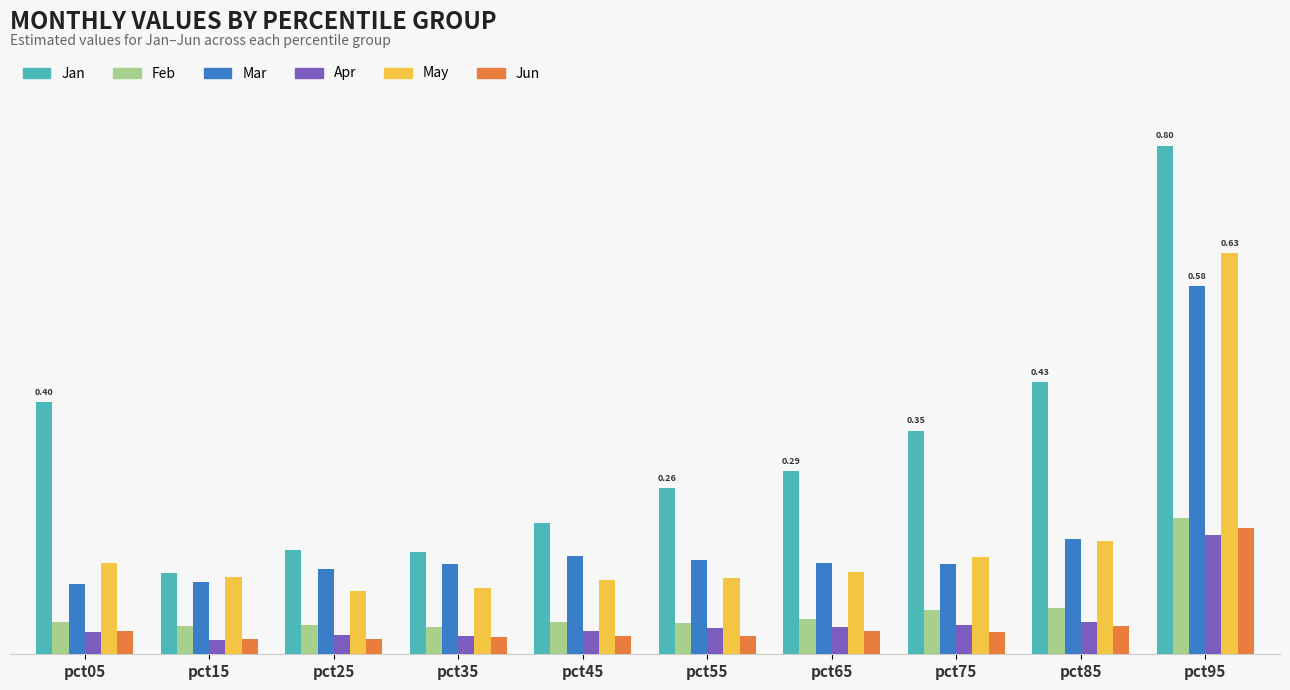

Which category has the lowest value in the Apr series?

pct15